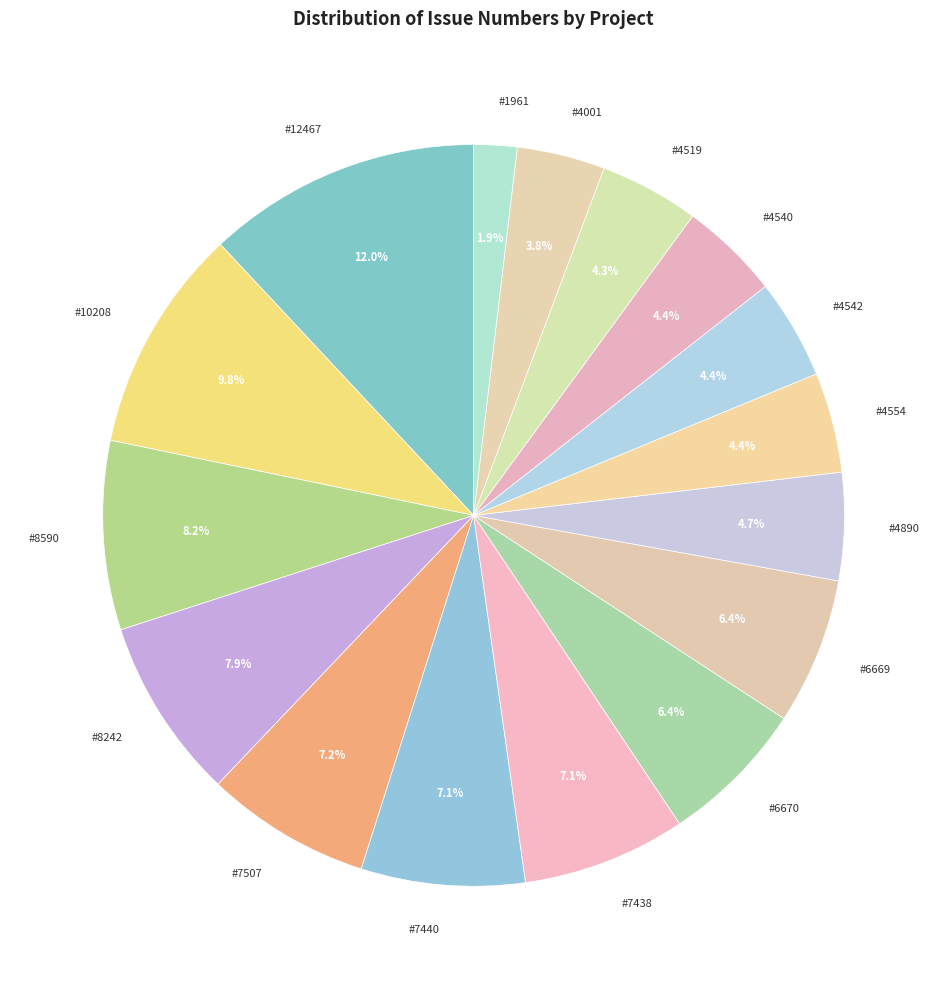

What is the ratio of the value at #7438 to the value at #4001?

1.9